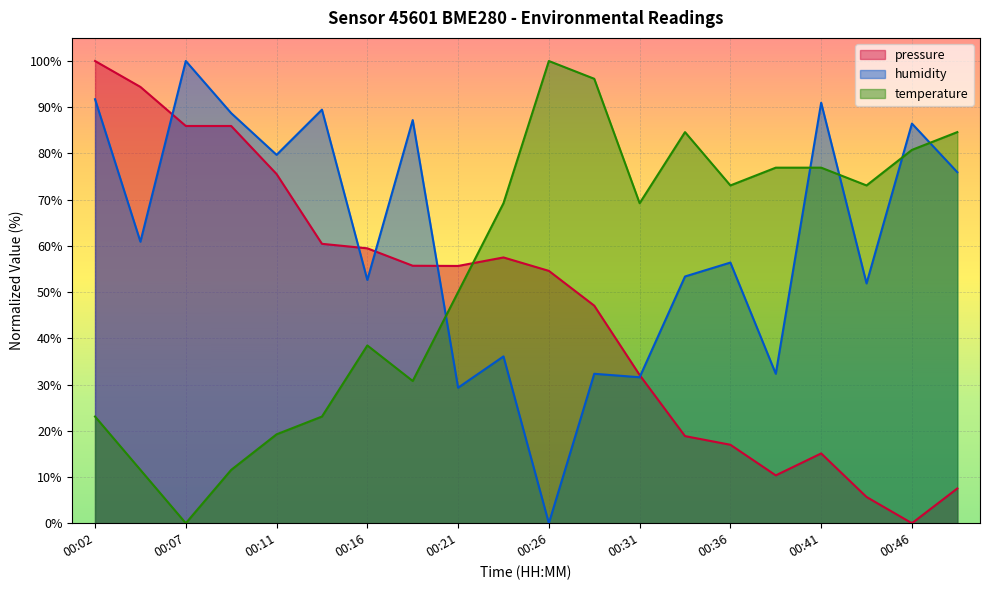

Rank the series by their average value, from highest to lowest.

humidity, temperature, pressure